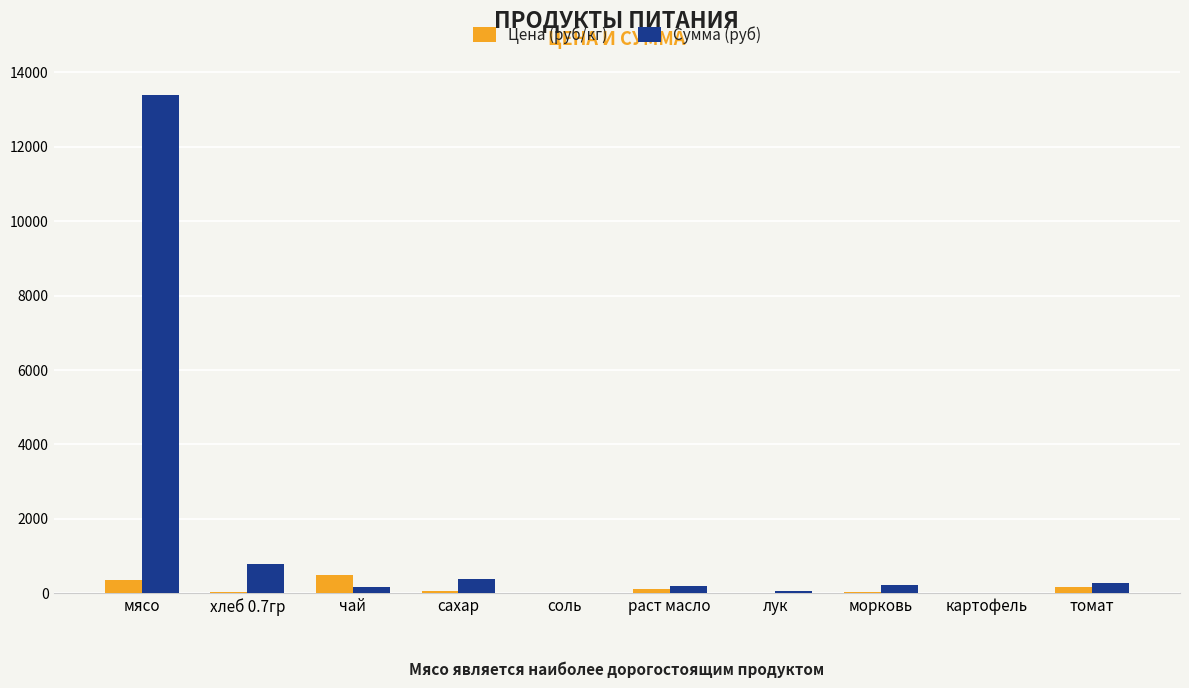

What is the maximum value for Сумма (руб)?

13398.0